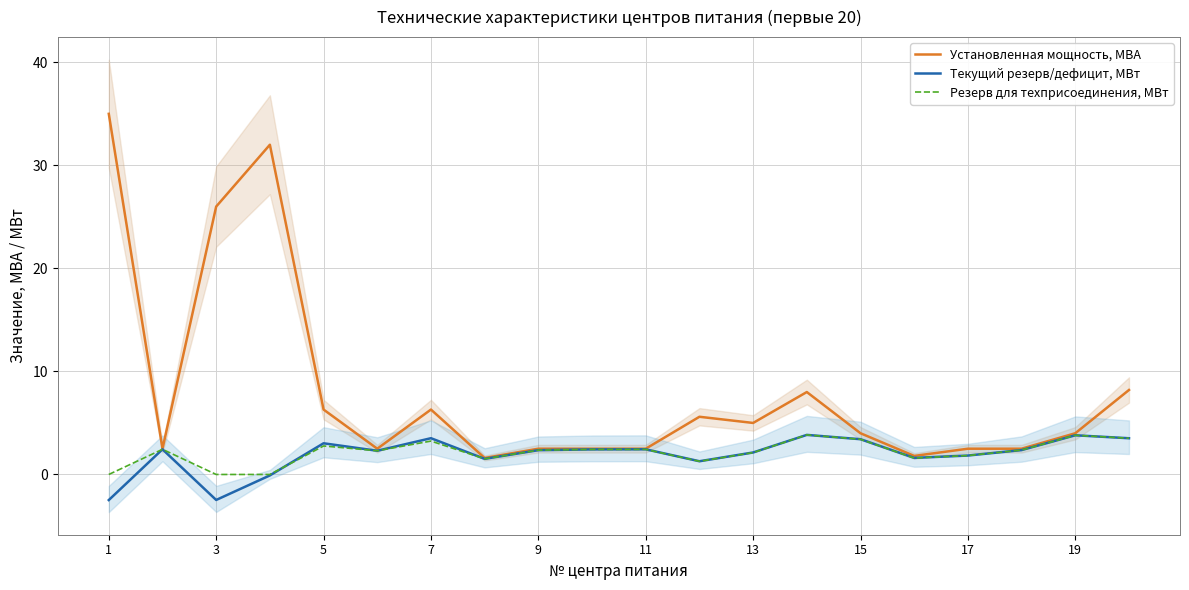

What is the difference between the second highest and minimum values in the Установленная мощность, МВА series?

30.4